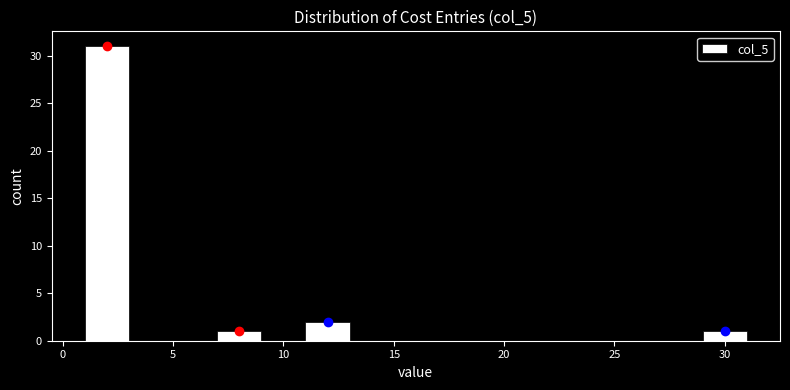

Reading left to right, transcribe this chart: for each bar, give the range it covers on the x-axis and its height. The values are not printed on the chart, so give them approximately, as read against the axis.

1 to 3: 31
3 to 5: 0
5 to 7: 0
7 to 9: 1
9 to 11: 0
11 to 13: 2
13 to 15: 0
15 to 17: 0
17 to 19: 0
19 to 21: 0
21 to 23: 0
23 to 25: 0
25 to 27: 0
27 to 29: 0
29 to 31: 1